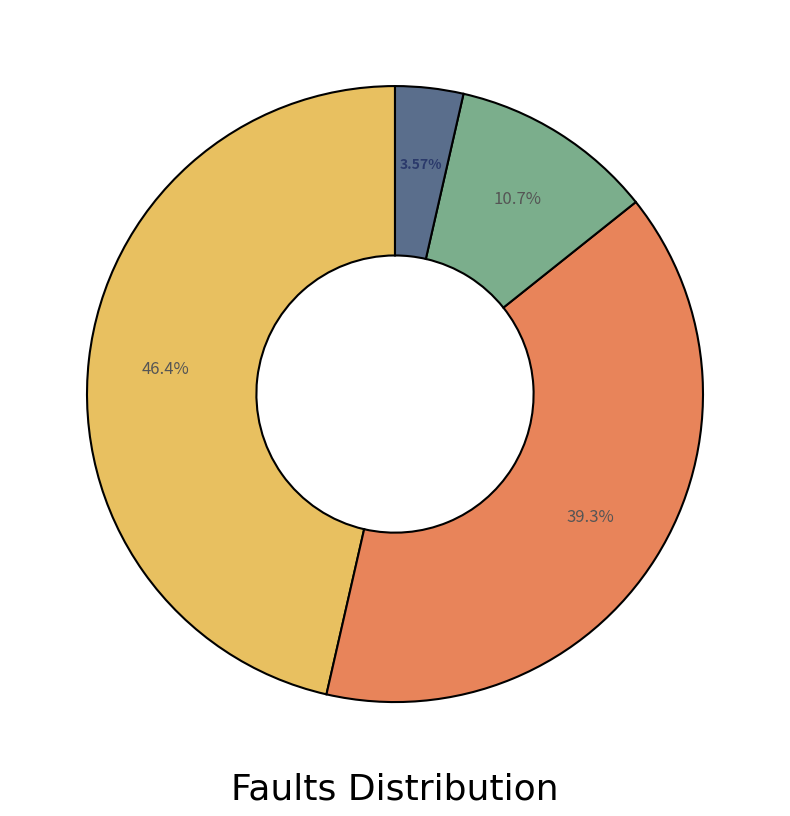

Does any single category account for the majority?

No